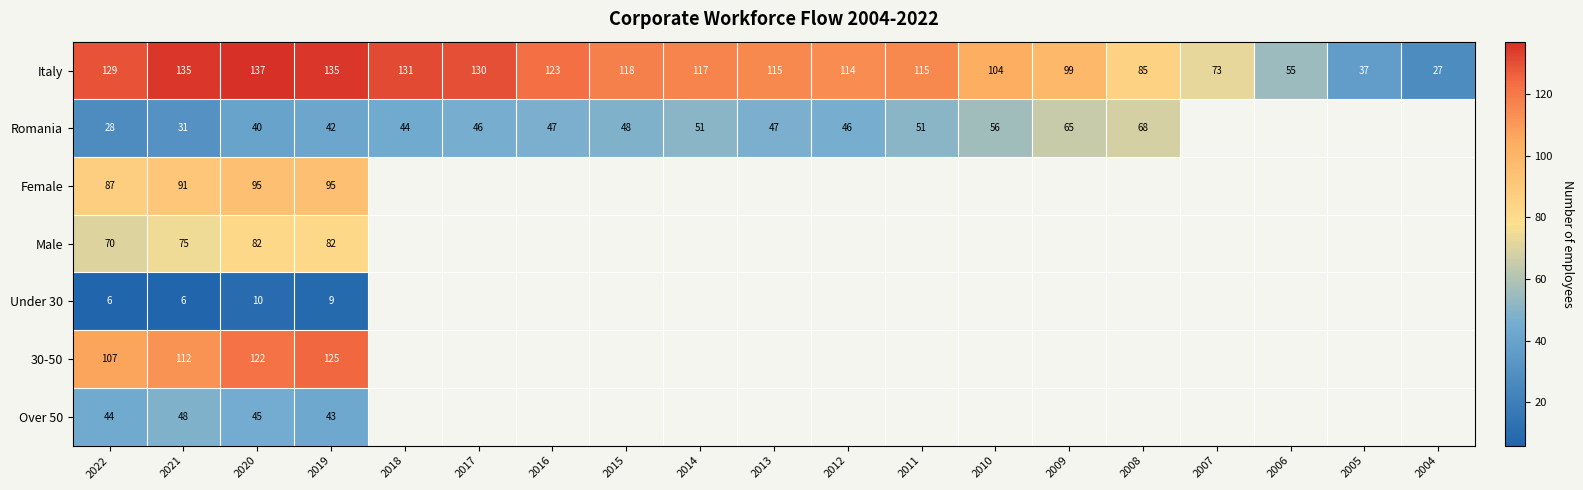

How many categories are shown in the chart?

19